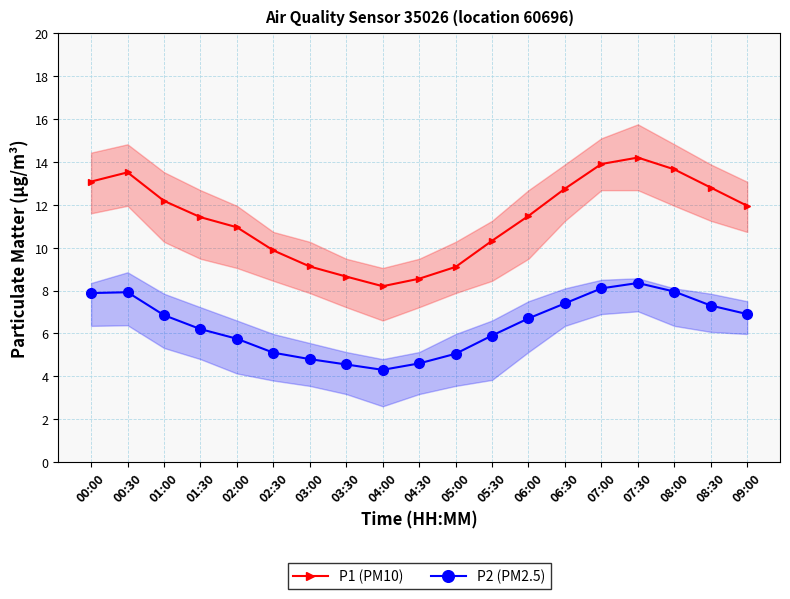

What is the total value across all series at 08:30?

20.1